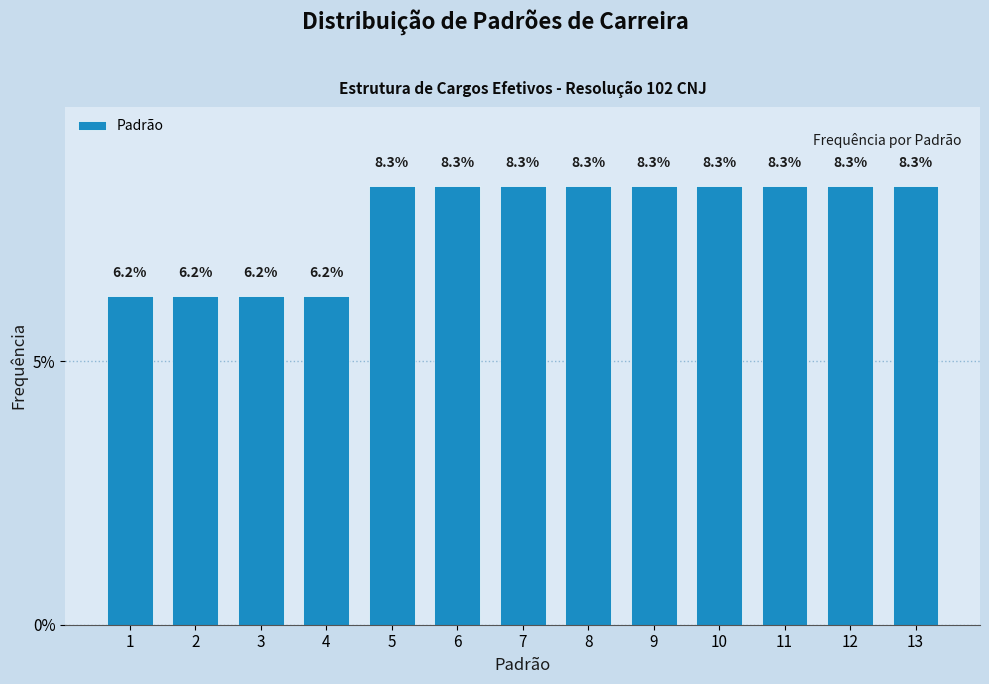

Is it true that the value at 5 is 8.3?

True